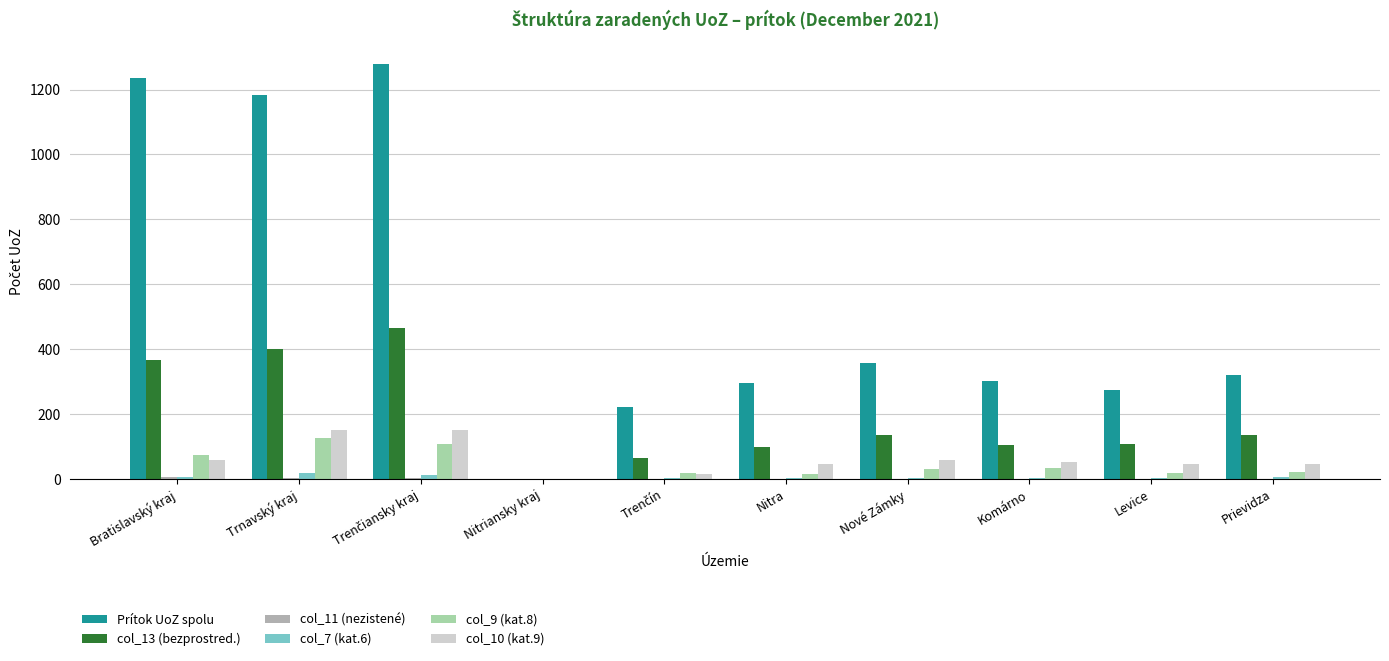

Does the chart contain stacked bars?

No